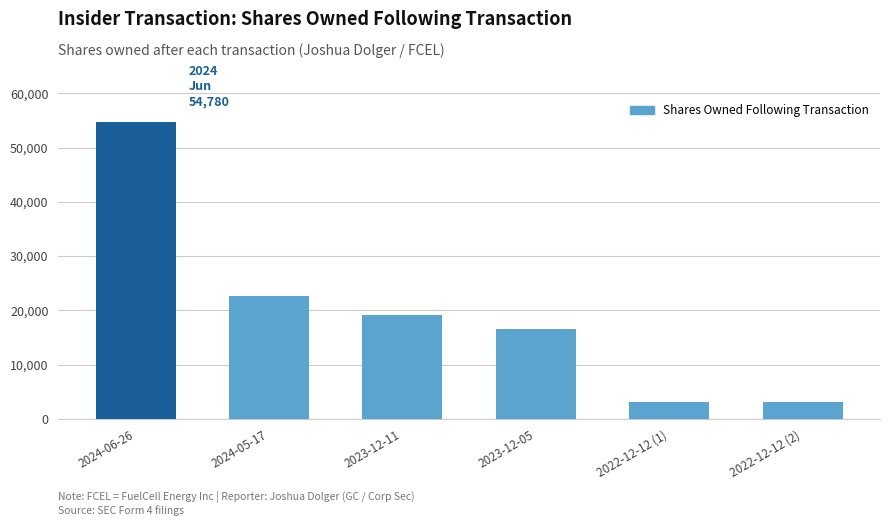

At which label does the data first exceed 19128?

2024-06-26